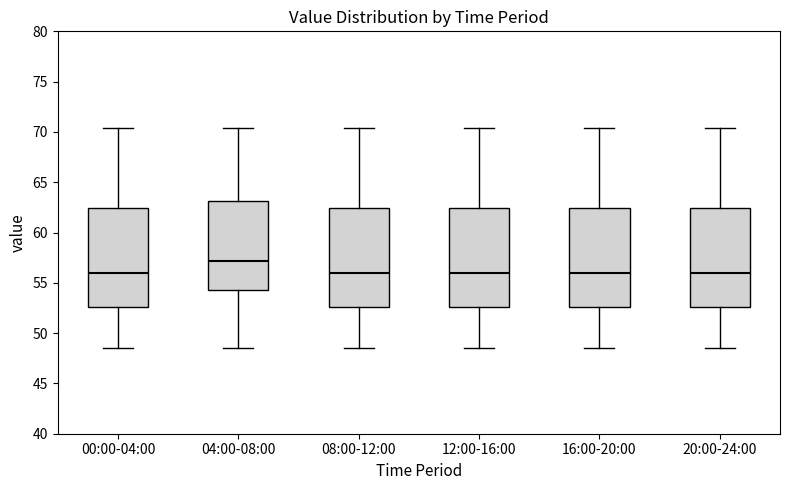

Where does the median line of the box for 08:00-12:00 sit on the y-axis? The values are not printed on the chart, so give them approximately, as read against the axis.

56.0